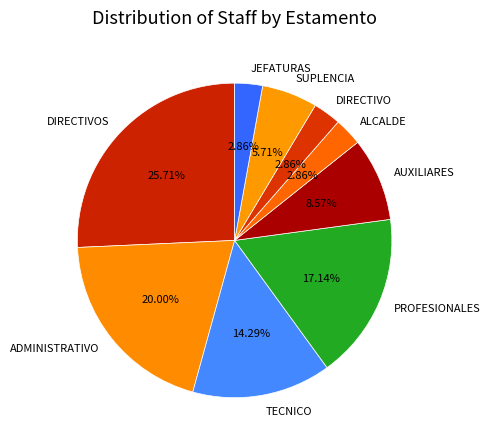

Count the number of slices in the pie.

9